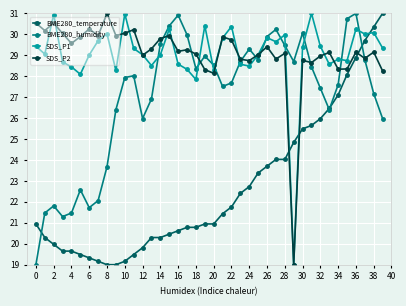

Which series ends up on top after the final intersection of SDS_P1 and BME280_temperature?

BME280_temperature